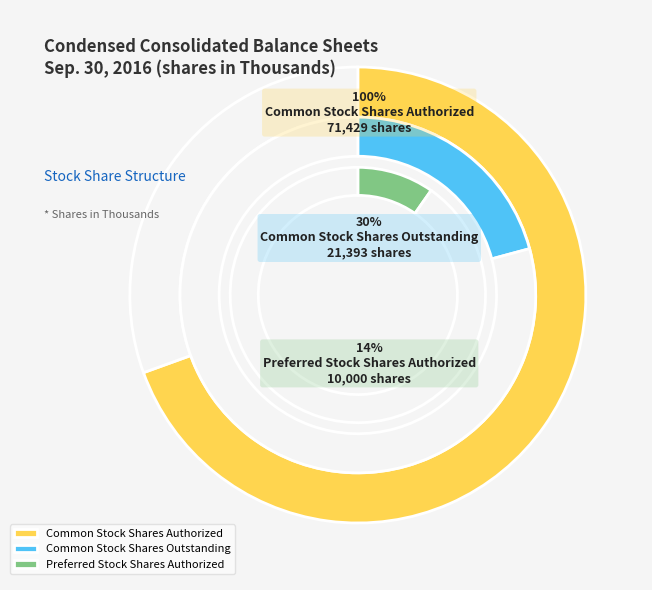

How many slices are in this pie chart?

4